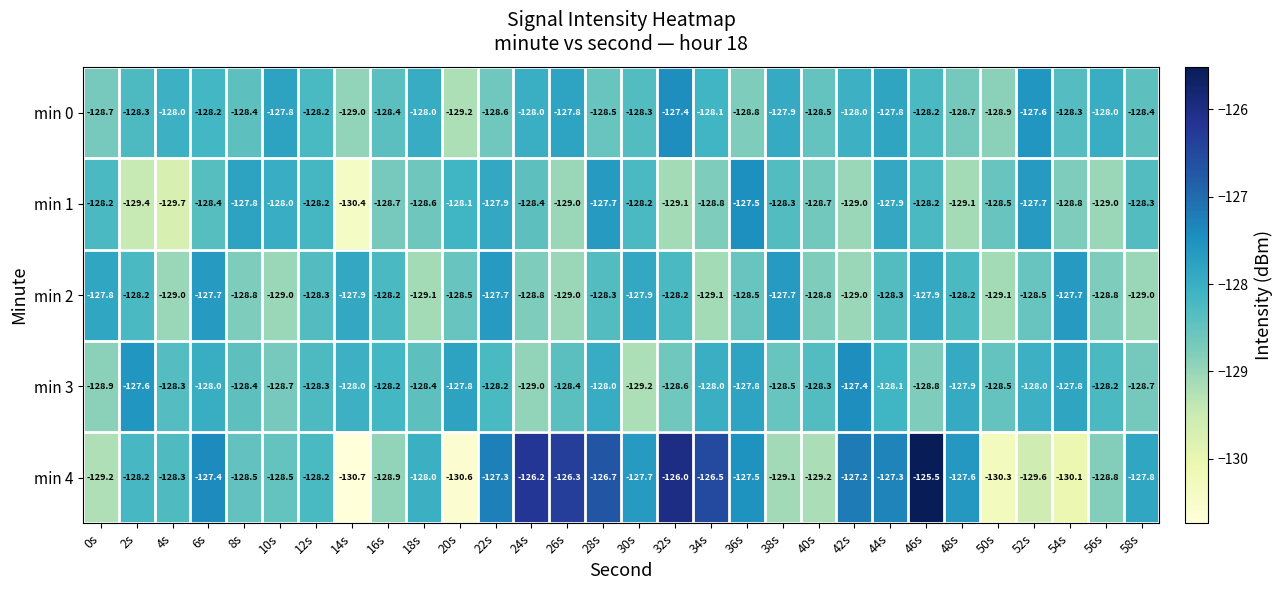

The min 3 series shows -182.5 at 56s. True or false?

False